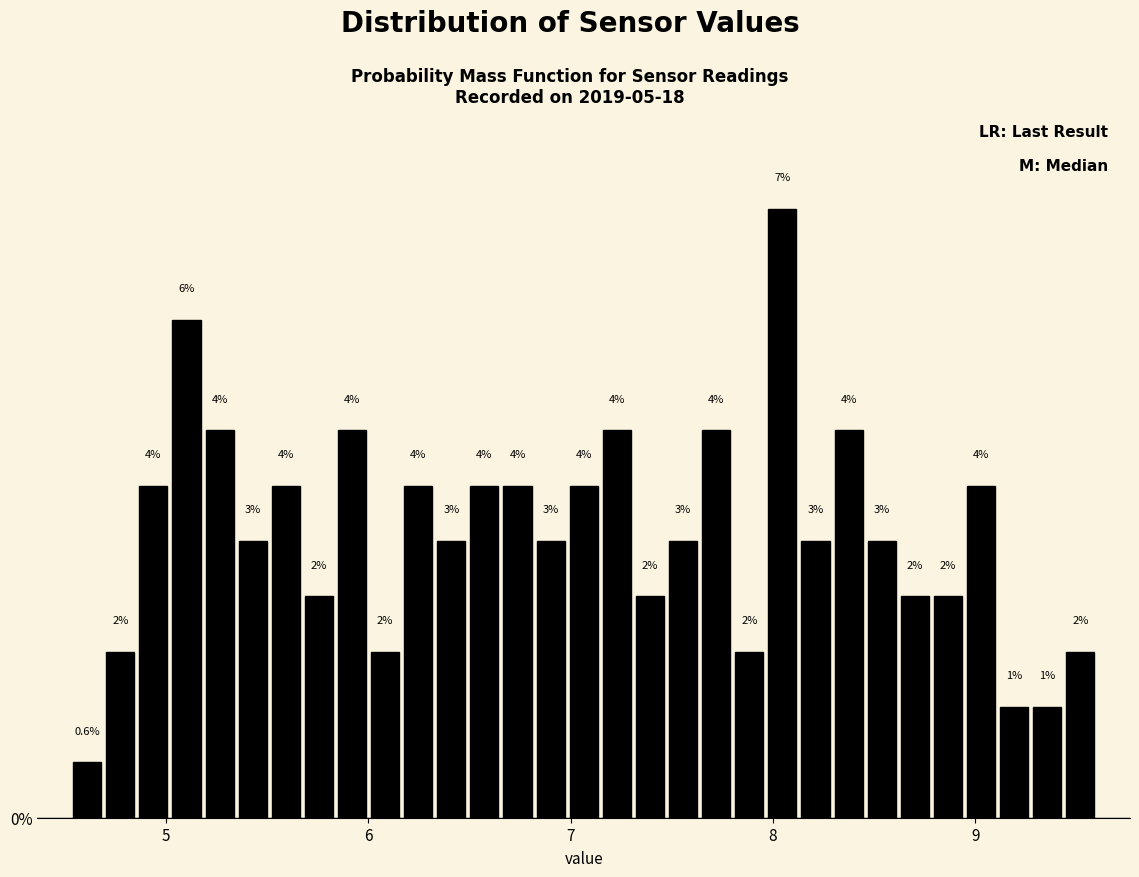

Around what value on the x-axis is the tallest bar? Give the approximate position of its centre, as read against the axis.

8.0